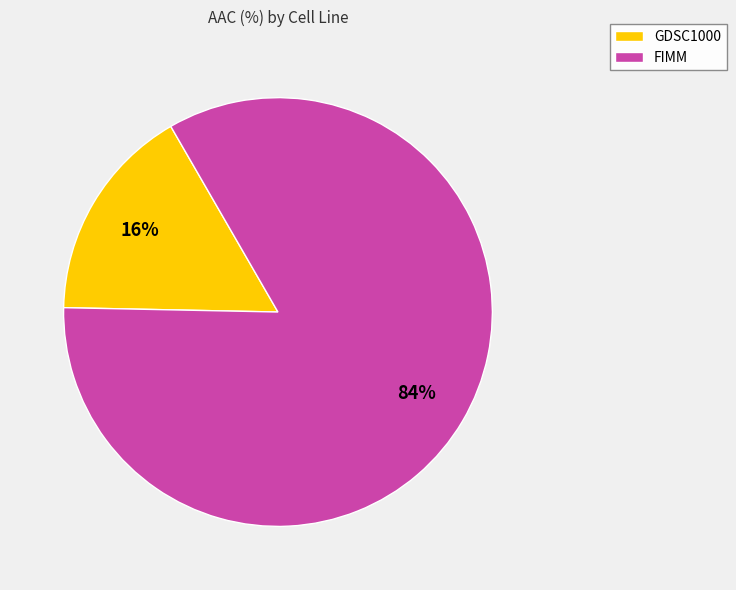

To the nearest percent, what portion does FIMM represent?

84%